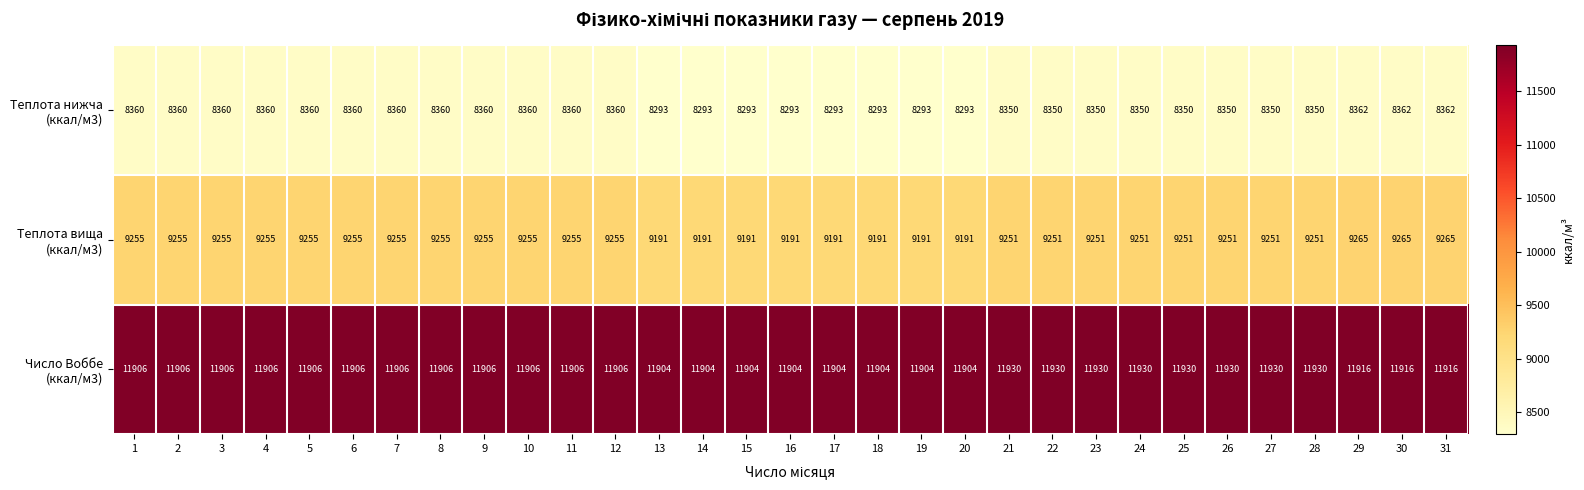

What is the total value across all series at 15?

29388